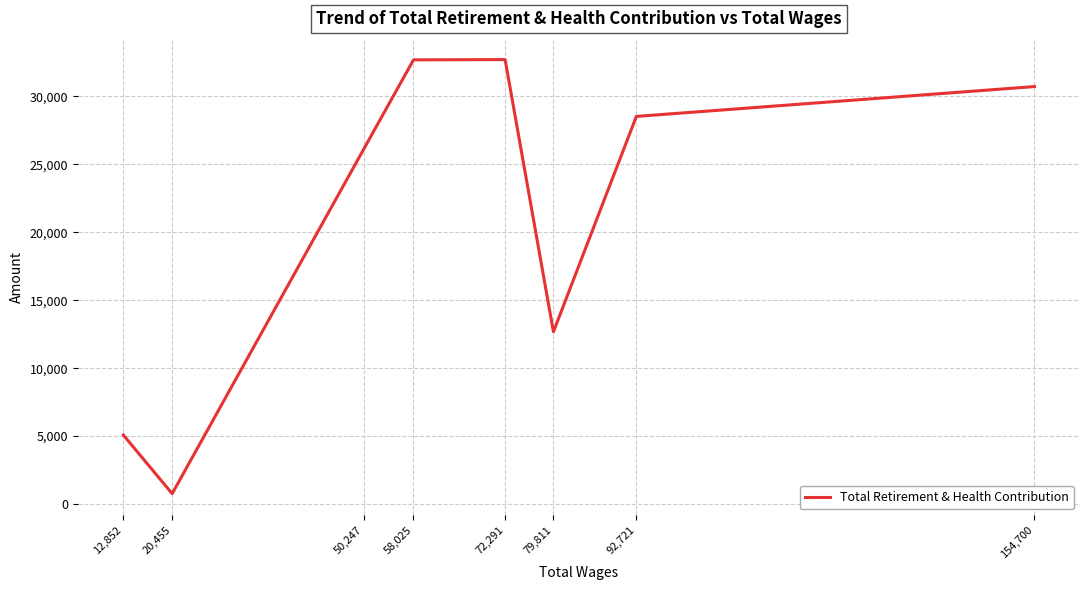

What is the ratio of the value at 58,025 to the value at 50,247?

1.3